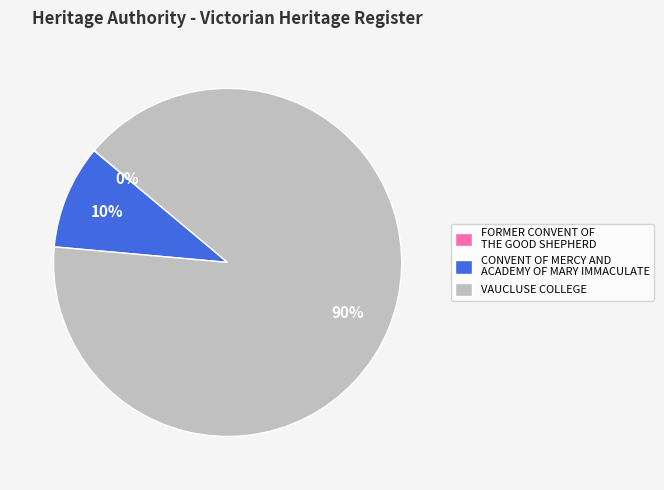

The VAUCLUSE COLLEGE slice represents 90% of the pie. True or false?

True